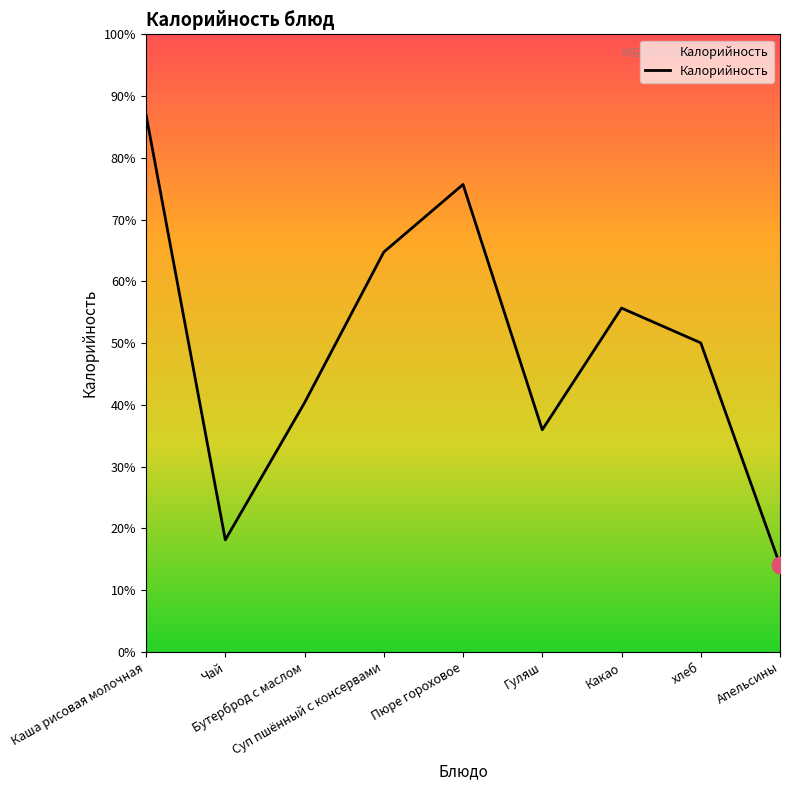

At which category does the data reach its first local peak?

Пюре гороховое